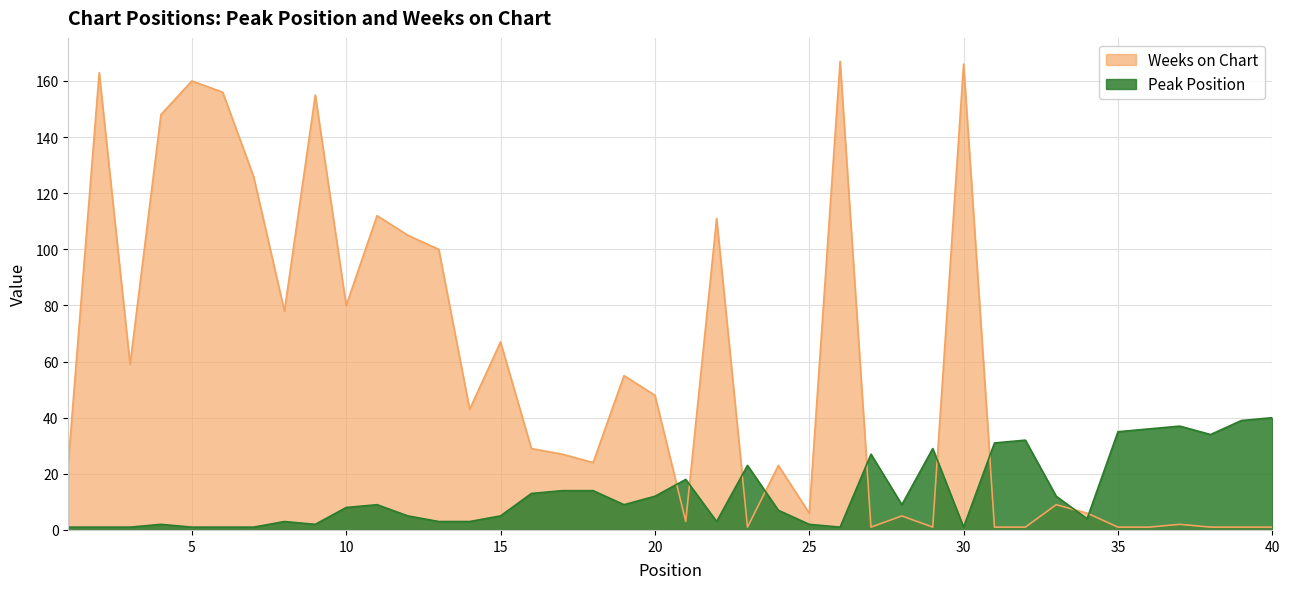

Reading left to right, transcribe all the data shown in this chart.

Peak Position: 1	1	1	2	1	1	1	3	2	8	9	5	3	3	5	13	14	14	9	12	18	3	23	7	2	1	27	9	29	1	31	32	12	4	35	36	37	34	39	40
Weeks on Chart: 24	163	59	148	160	156	126	78	155	80	112	105	100	43	67	29	27	24	55	48	3	111	1	23	6	167	1	5	1	166	1	1	9	6	1	1	2	1	1	1